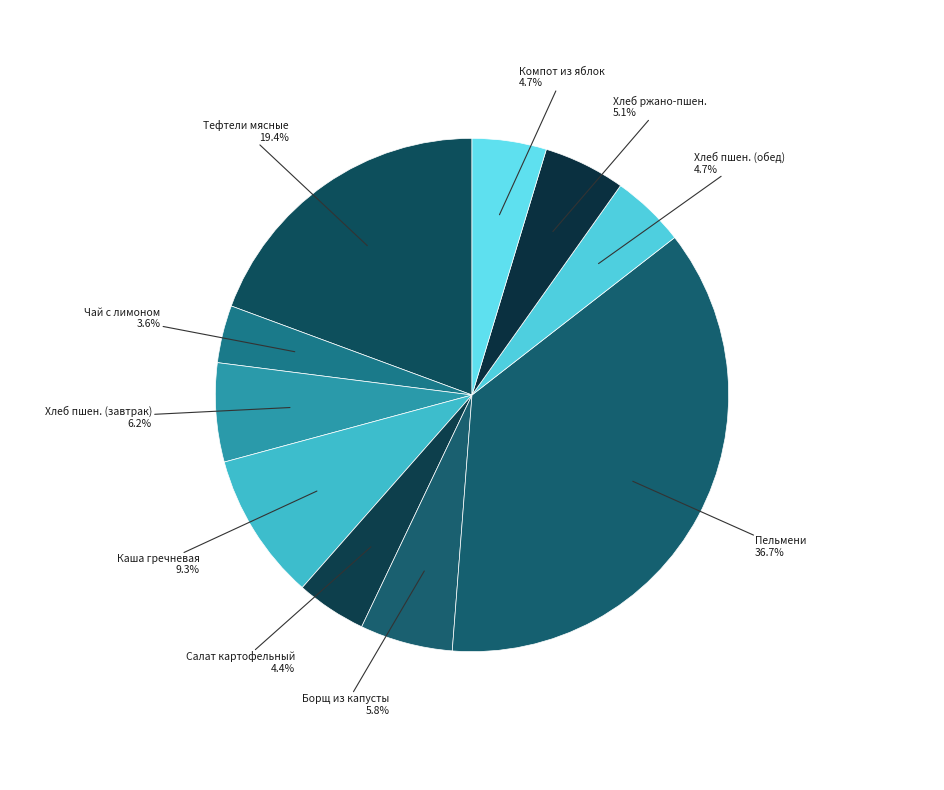

Does any single category account for the majority?

No